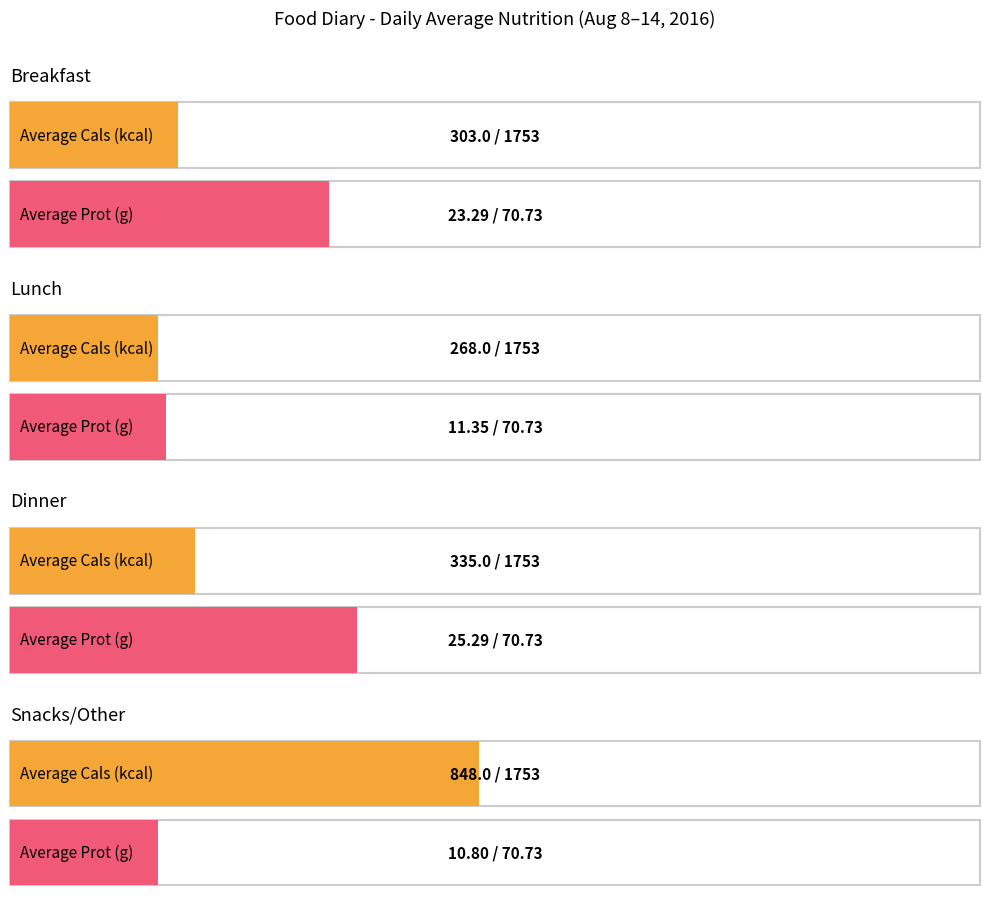

The value of Lunch at Sat (g) is 6.2. True or false?

False